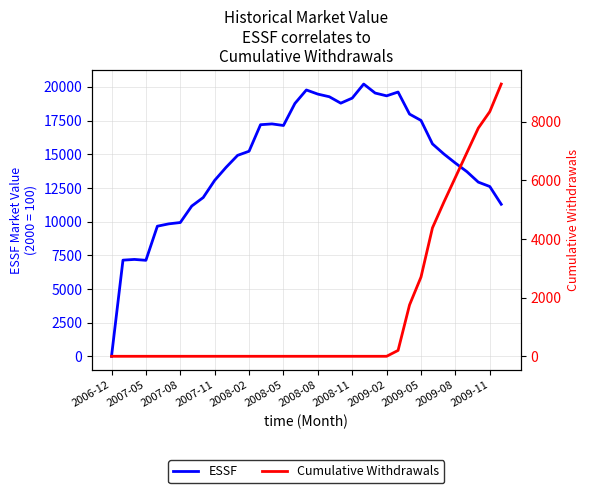

Where does the ESSF series first go above 15015?

2008-02